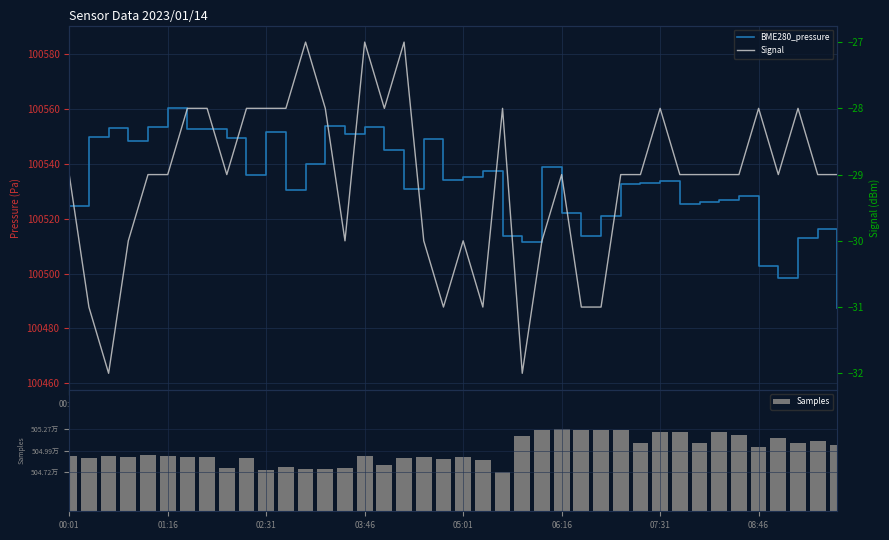

What is the highest value of the BME280_pressure series?

100560.4